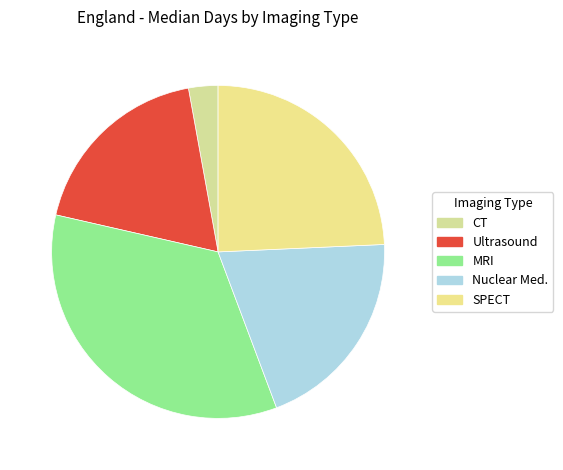

Rank the categories by value from highest to lowest.

MRI, SPECT, Nuclear Med., Ultrasound, CT